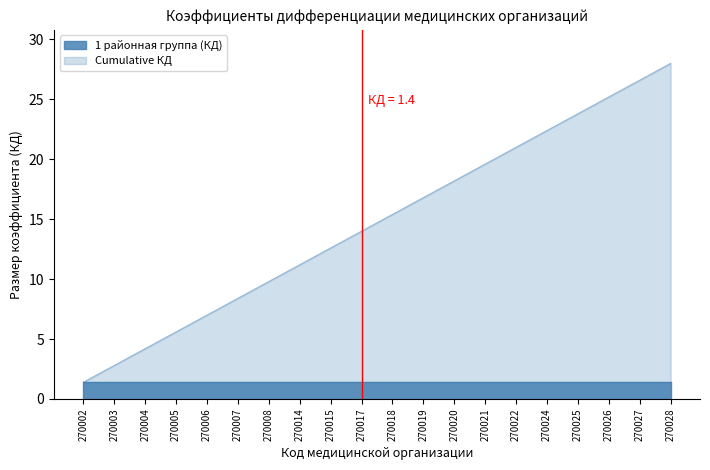

How many data points are less than 15?

10